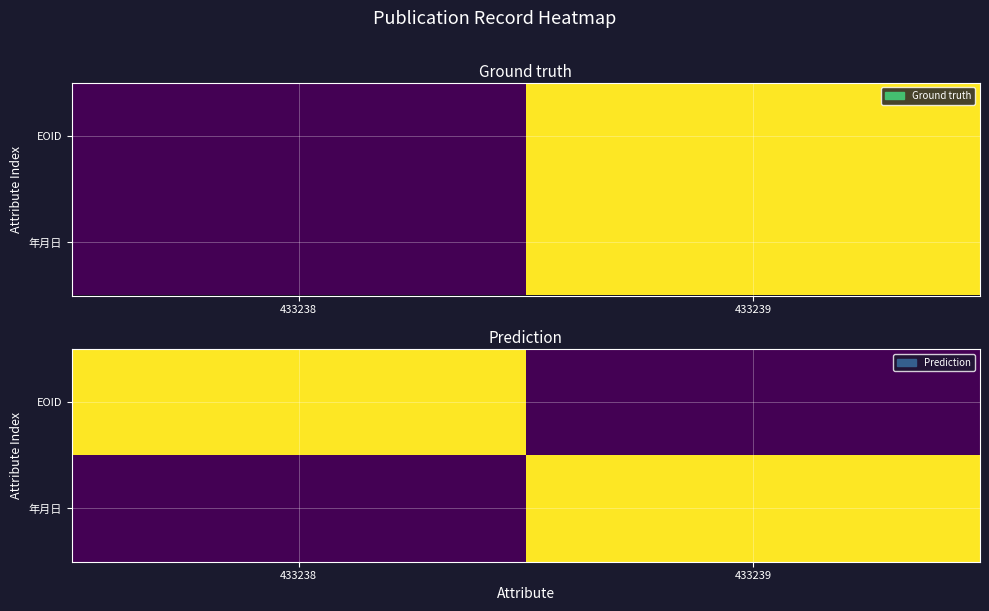

What is the difference between the EOID values at 433238 and 433239?

1